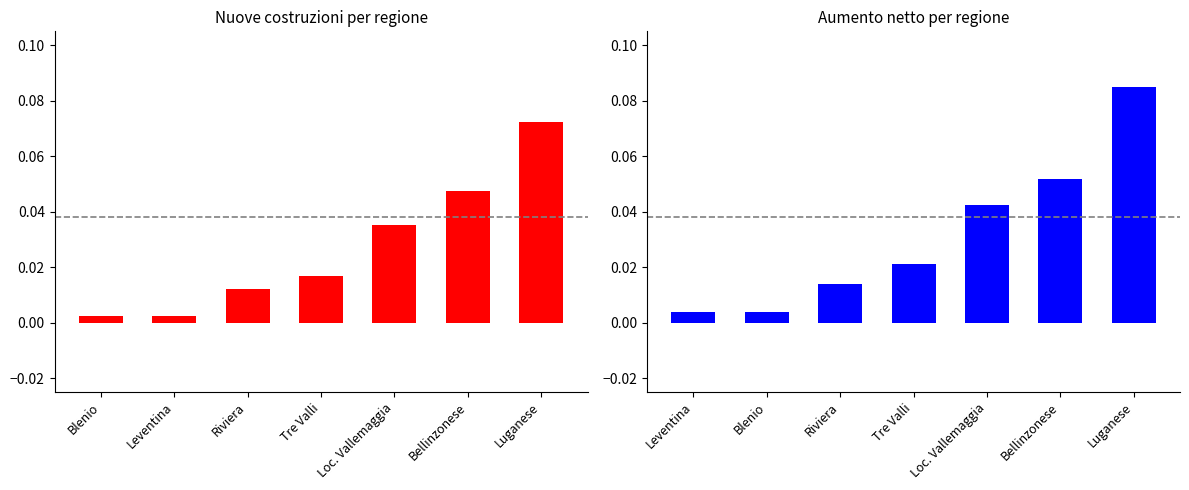

How many series are shown in this chart?

2